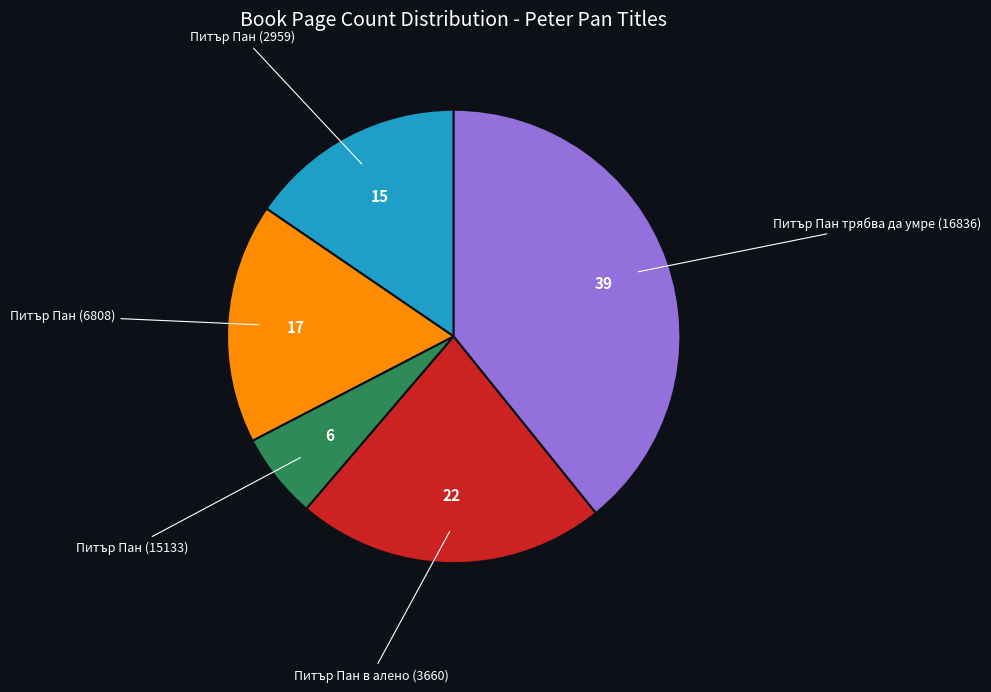

Is there a majority slice in this chart?

No